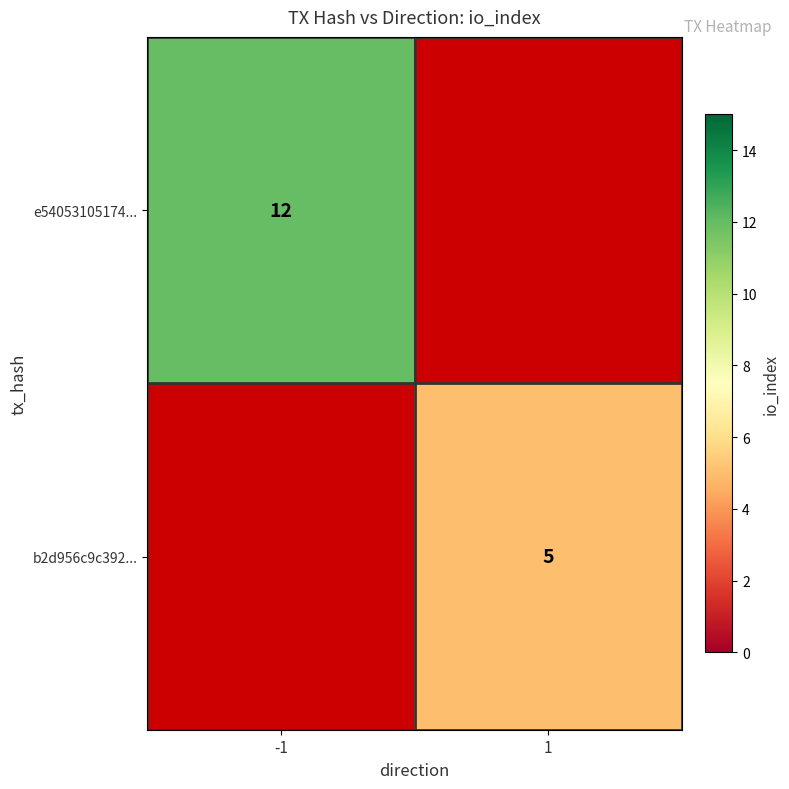

The value of b2d956c9c392... at 1 is 7. True or false?

False